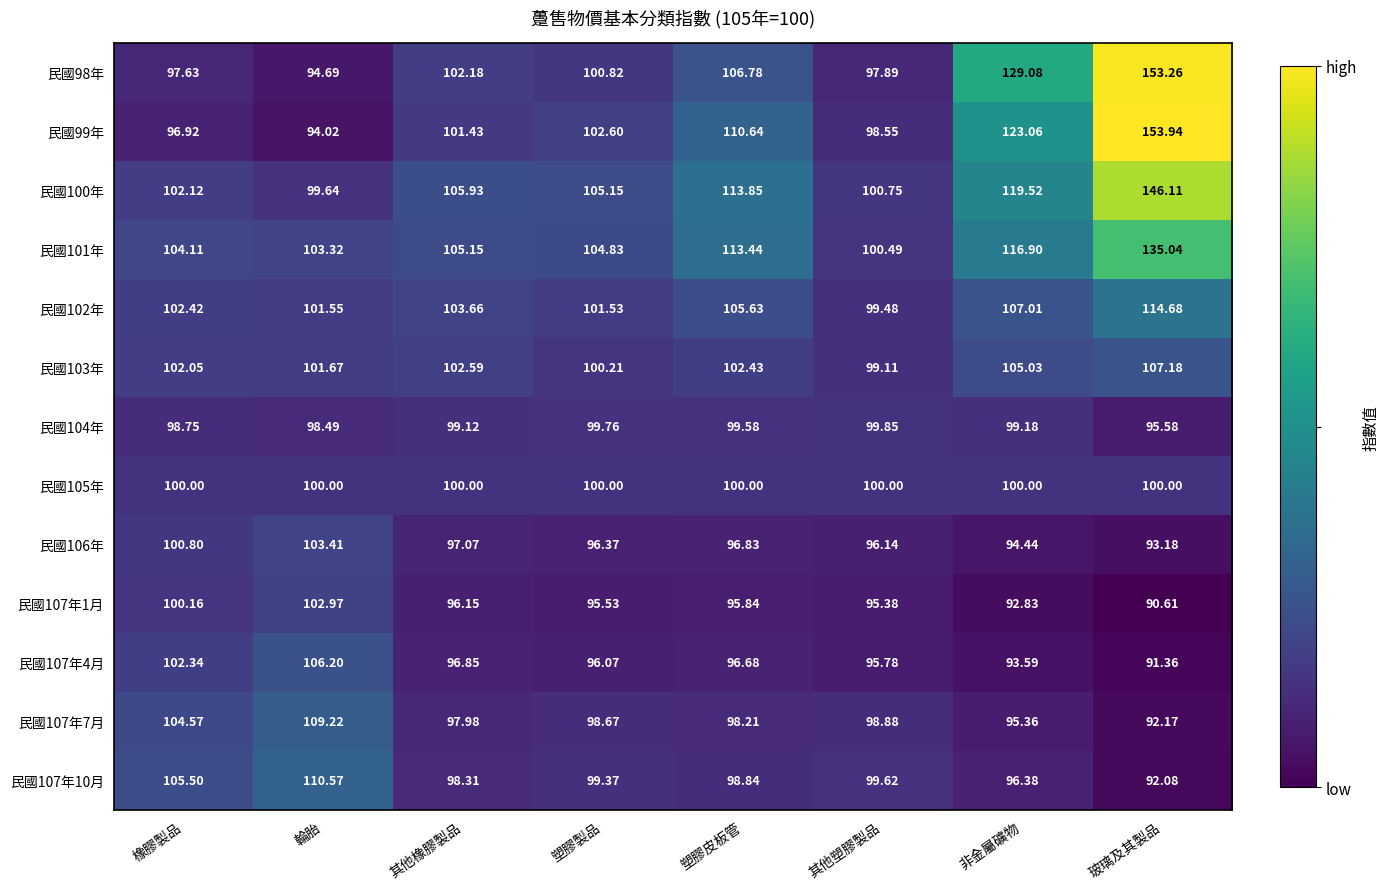

At which category is the sum across all series the highest?

玻璃及其製品